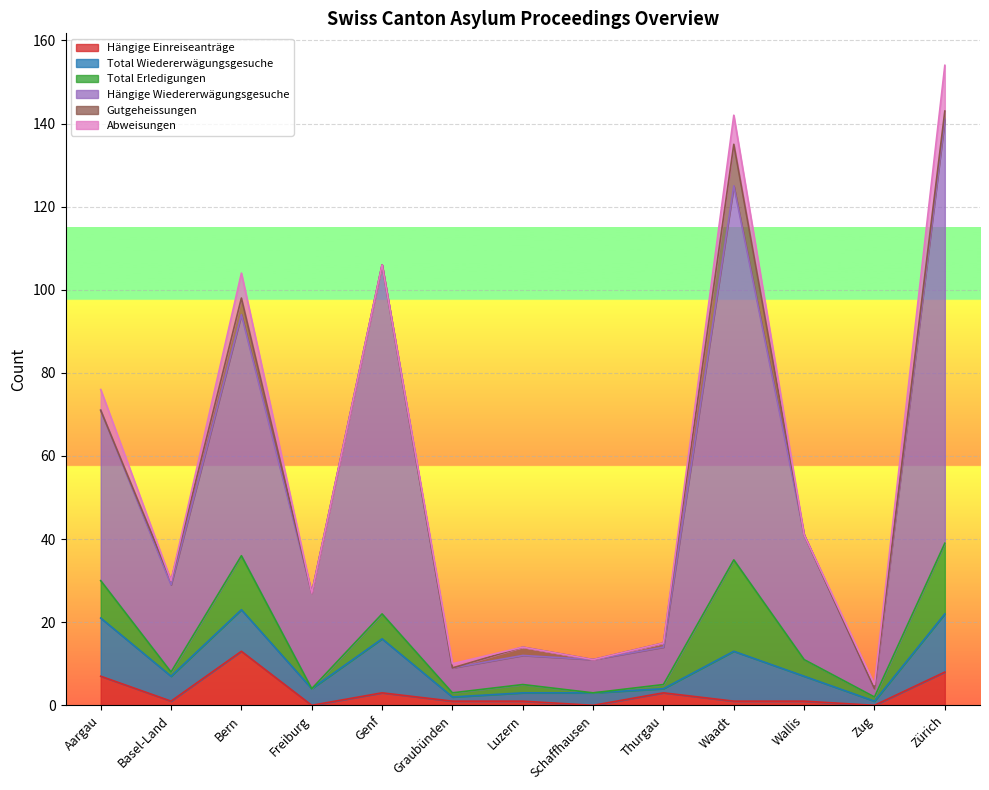

What value does the Hängige Wiedererwägungsgesuche series have at Thurgau?

9